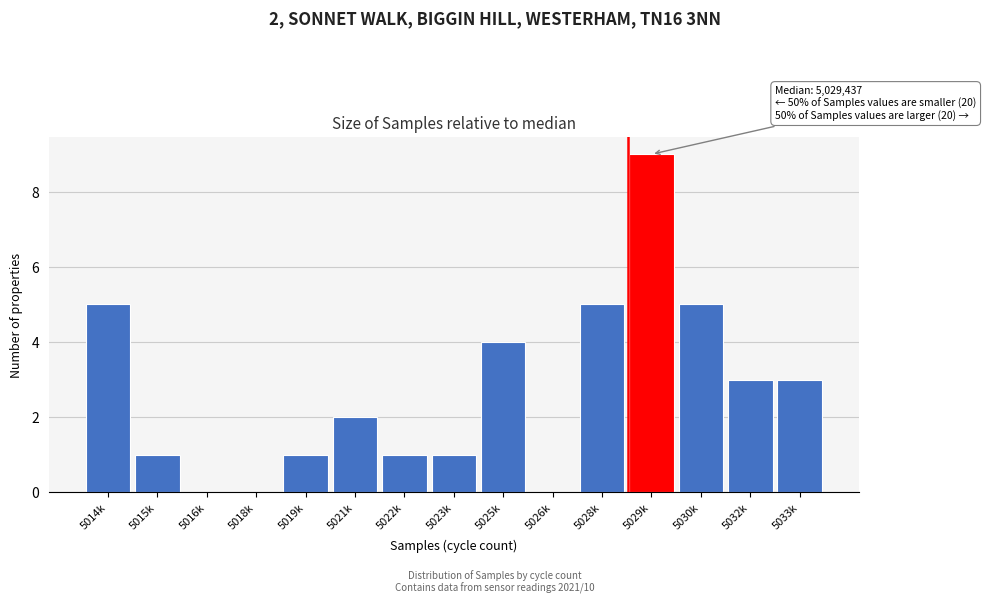

Reading left to right, extract all data points from this chart.

5014k=5	5015k=1	5016k=0	5018k=0	5019k=1	5021k=2	5022k=1	5023k=1	5025k=4	5026k=0	5028k=5	5029k=9	5030k=5	5032k=3	5033k=3